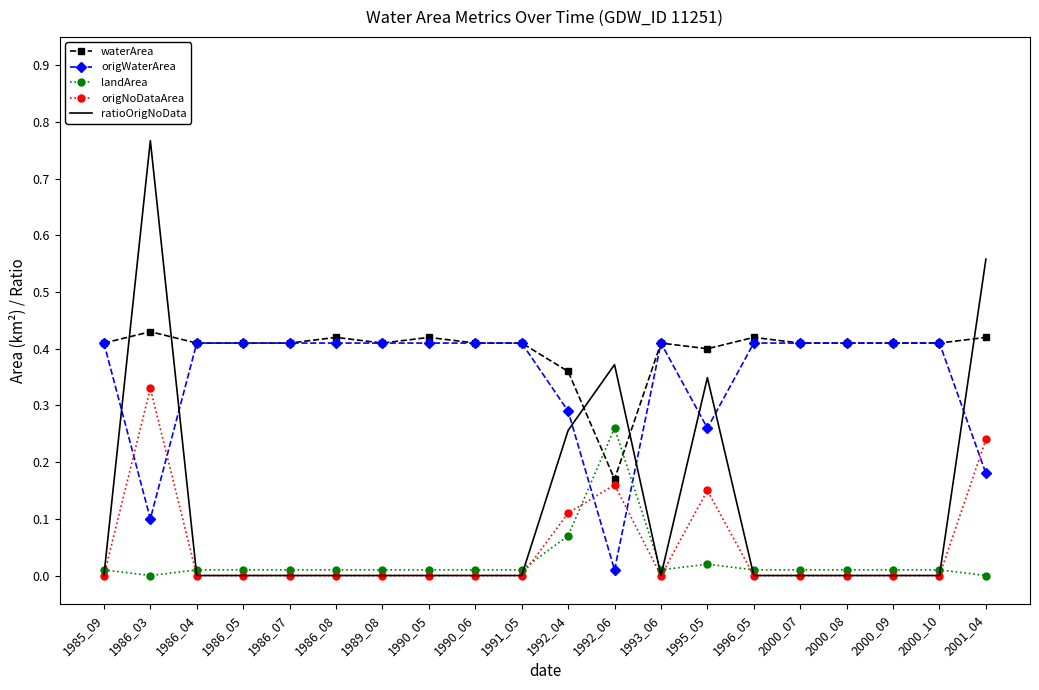

At 2001_04, list the series in order from largest to smallest.

ratioOrigNoData, waterArea, origNoDataArea, origWaterArea, landArea